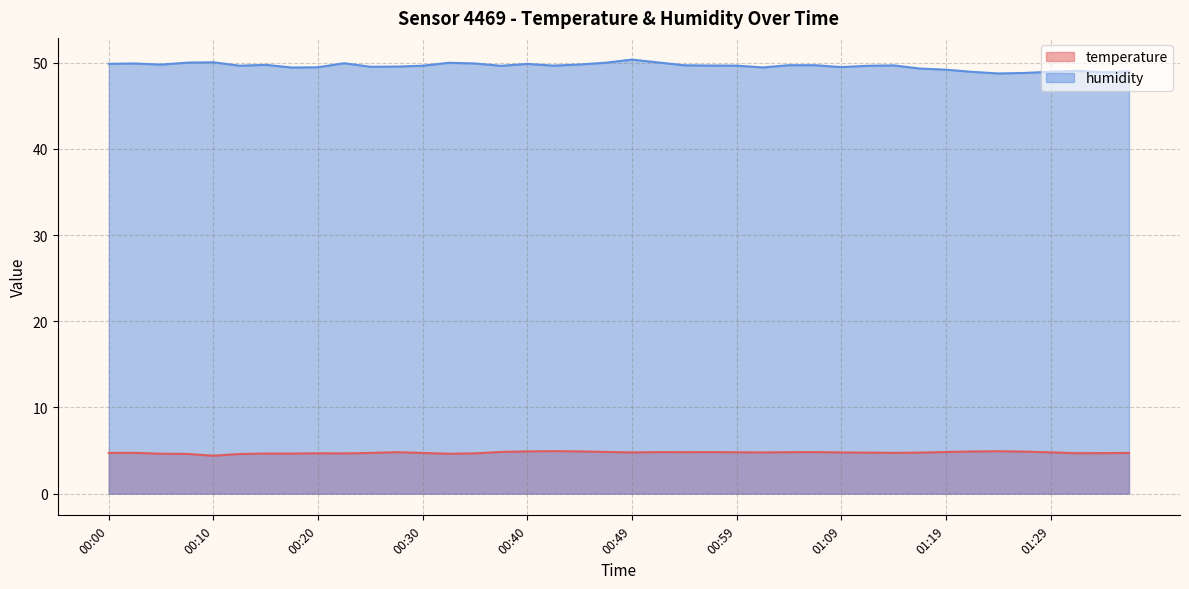

What is the total value across all series at 01:07?

54.5